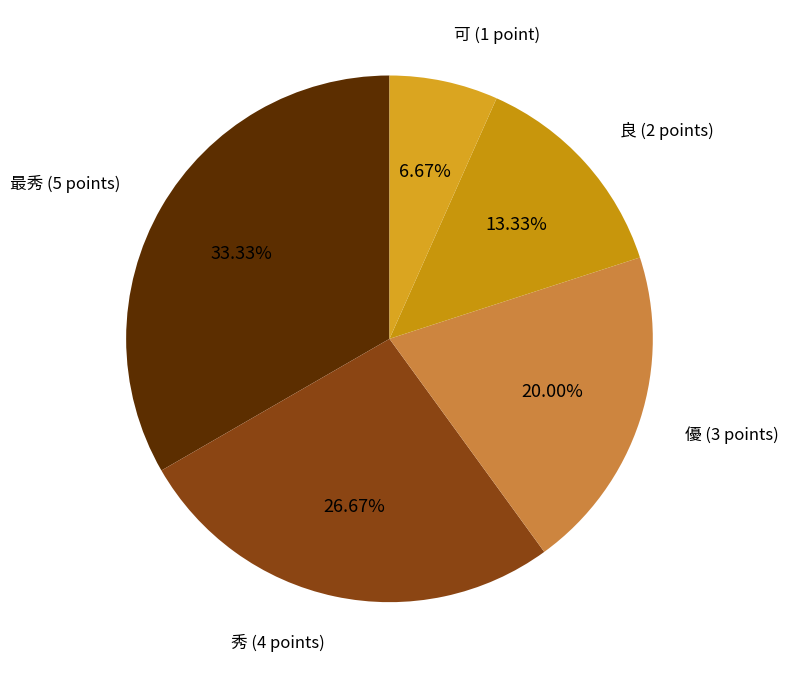

Is there any slice that represents more than half of the pie?

No